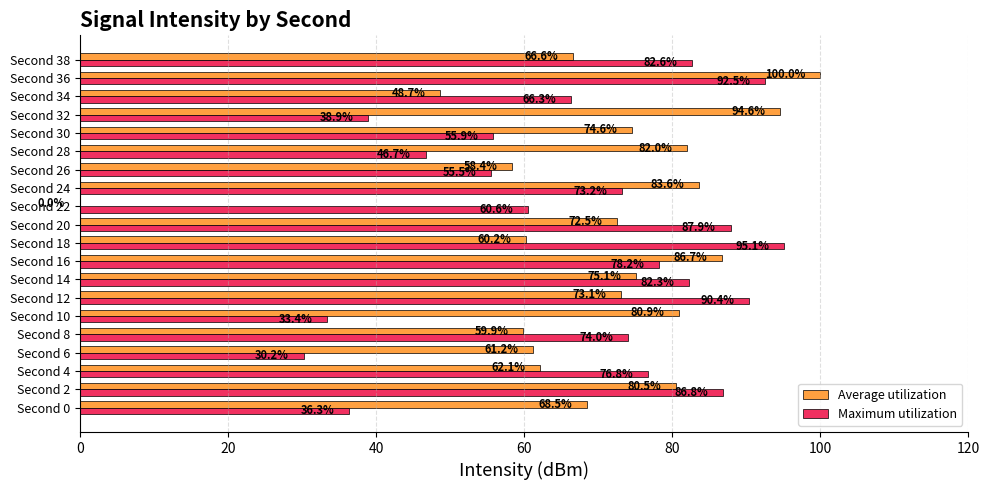

Which series has the largest range (max minus min)?

Average utilization